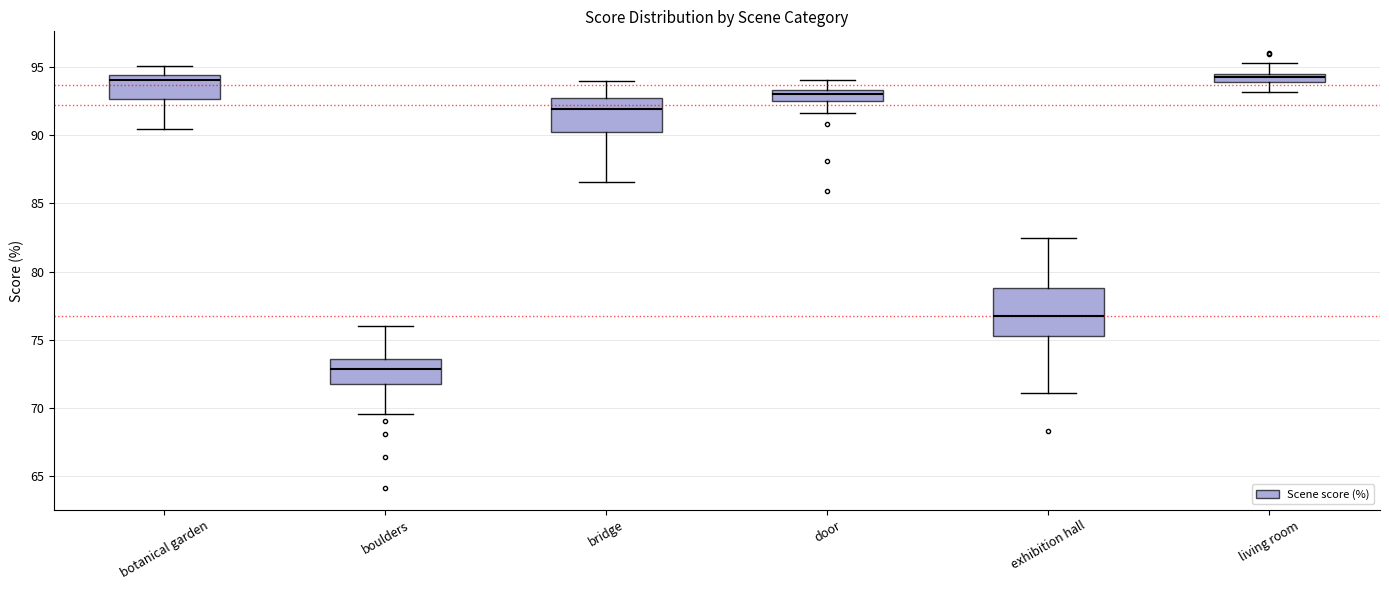

Where does the upper whisker of the box for botanical garden end on the y-axis? The values are not printed on the chart, so give them approximately, as read against the axis.

95.0